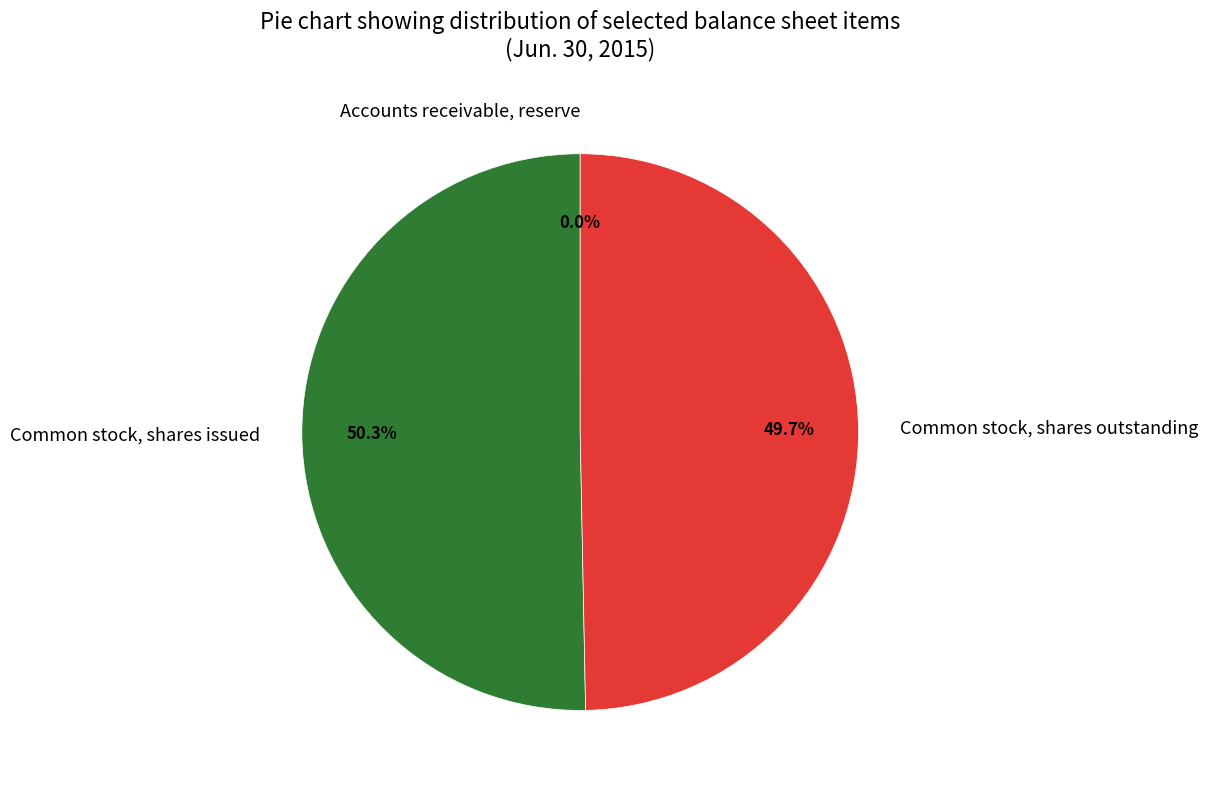

The Common stock, shares issued slice represents 63% of the pie. True or false?

False